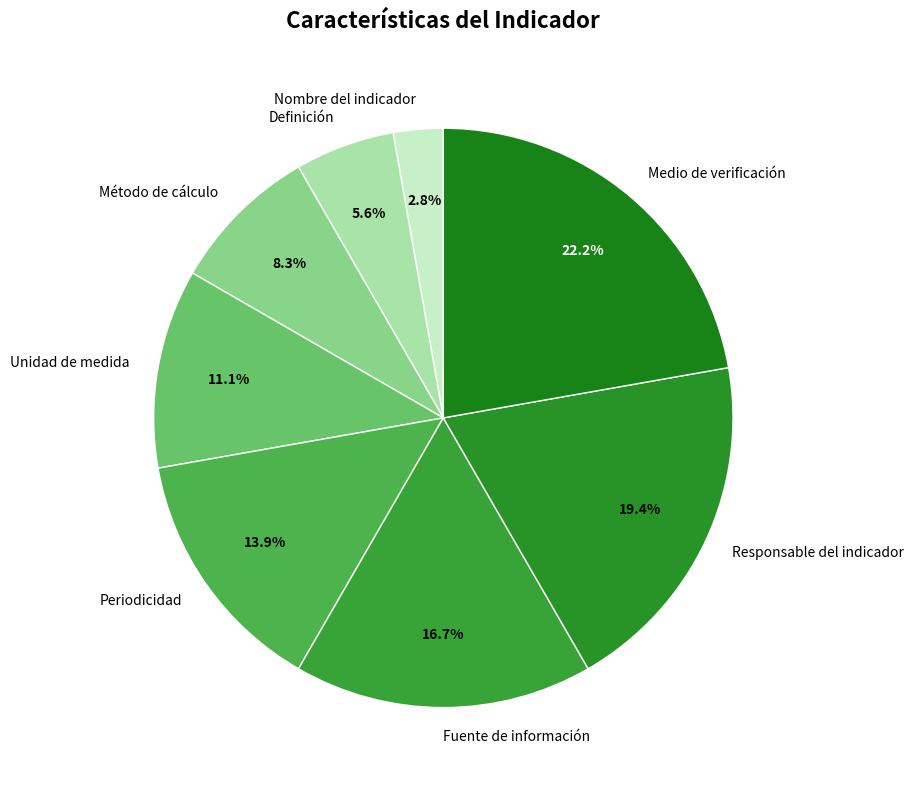

The Medio de verificación slice represents 22% of the pie. True or false?

True